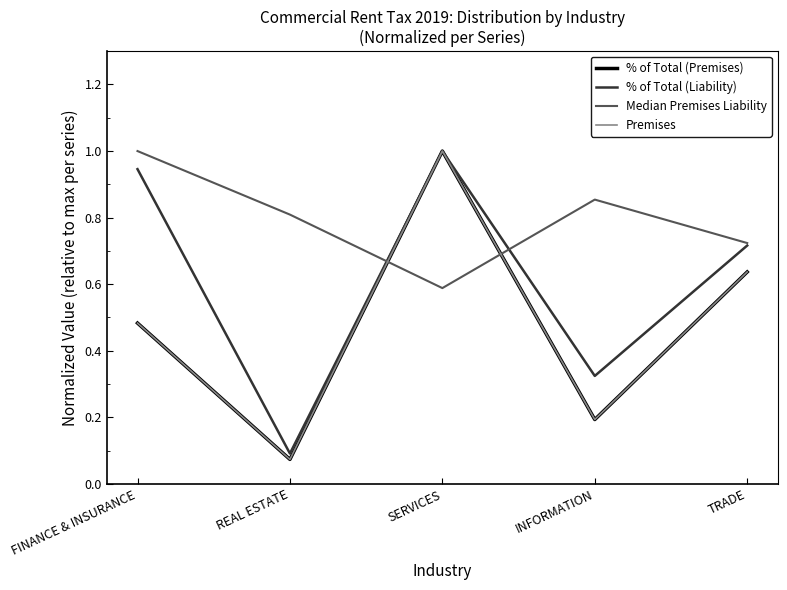

What is the maximum value for Median Premises Liability?

1.0